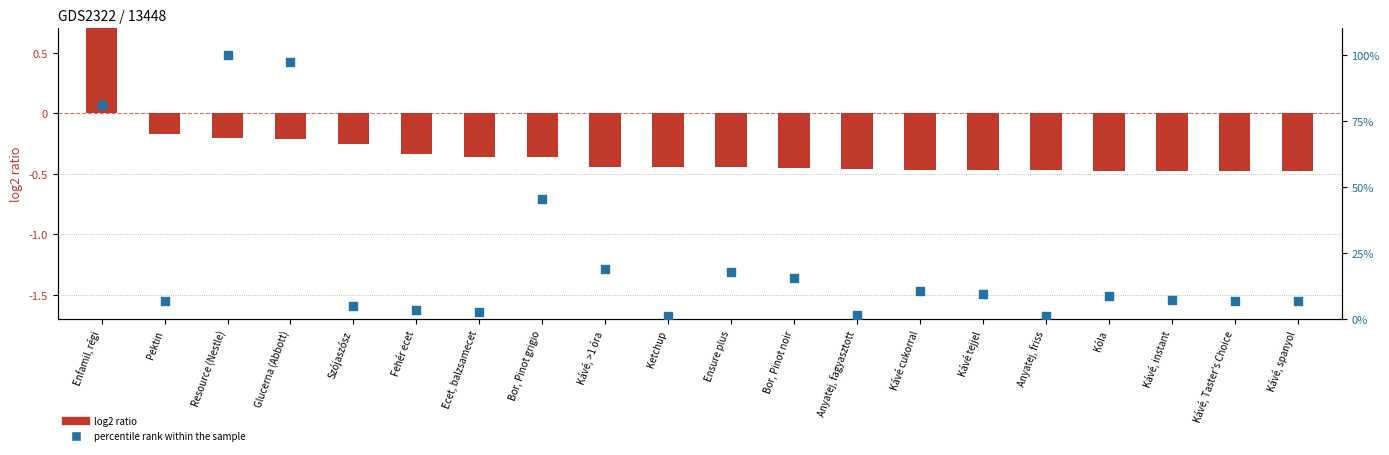

At how many categories does at least one series exceed 0?

20